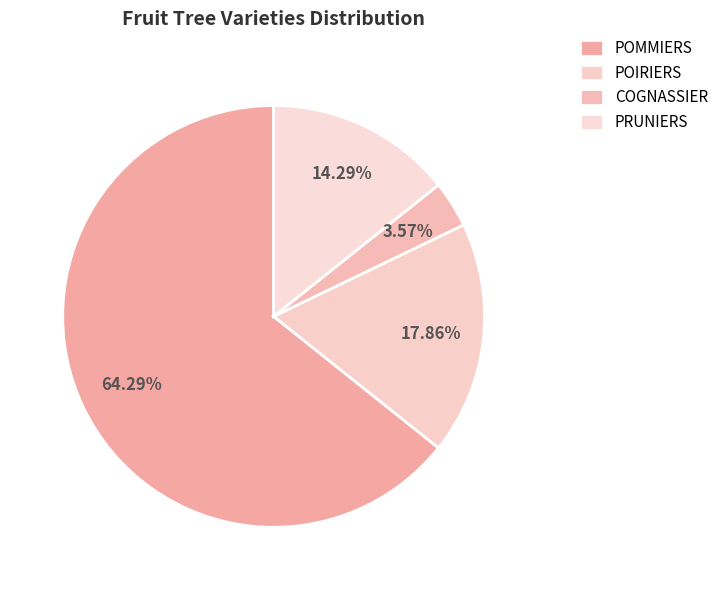

The POMMIERS slice represents 75% of the pie. True or false?

False